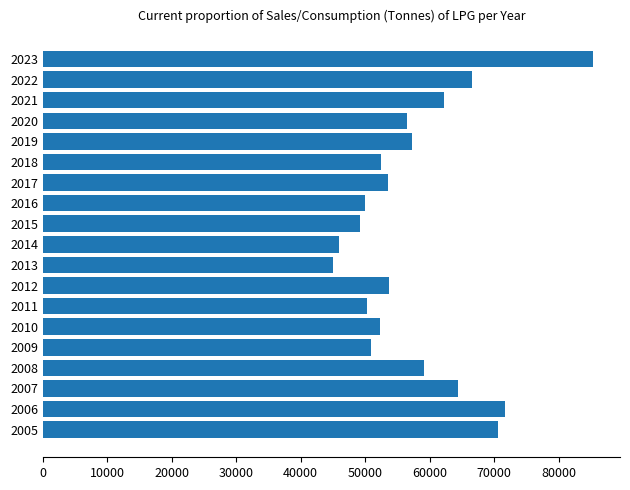

True or false: the data shows 85097 at 2021.

False